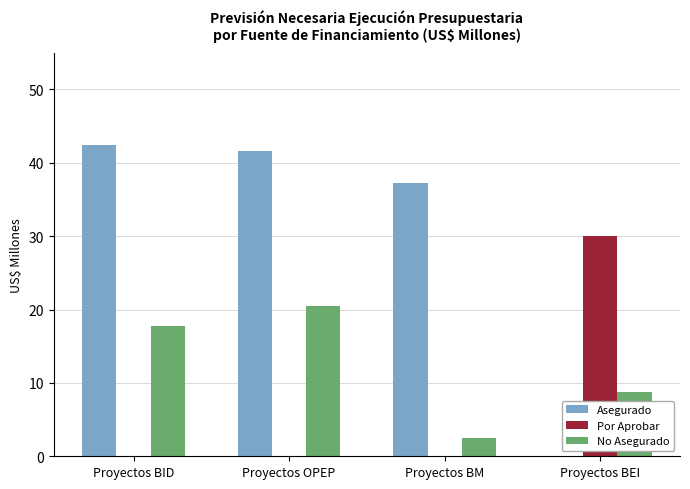

What is the sum of the No Asegurado values at Proyectos BEI and Proyectos OPEP?

29.3